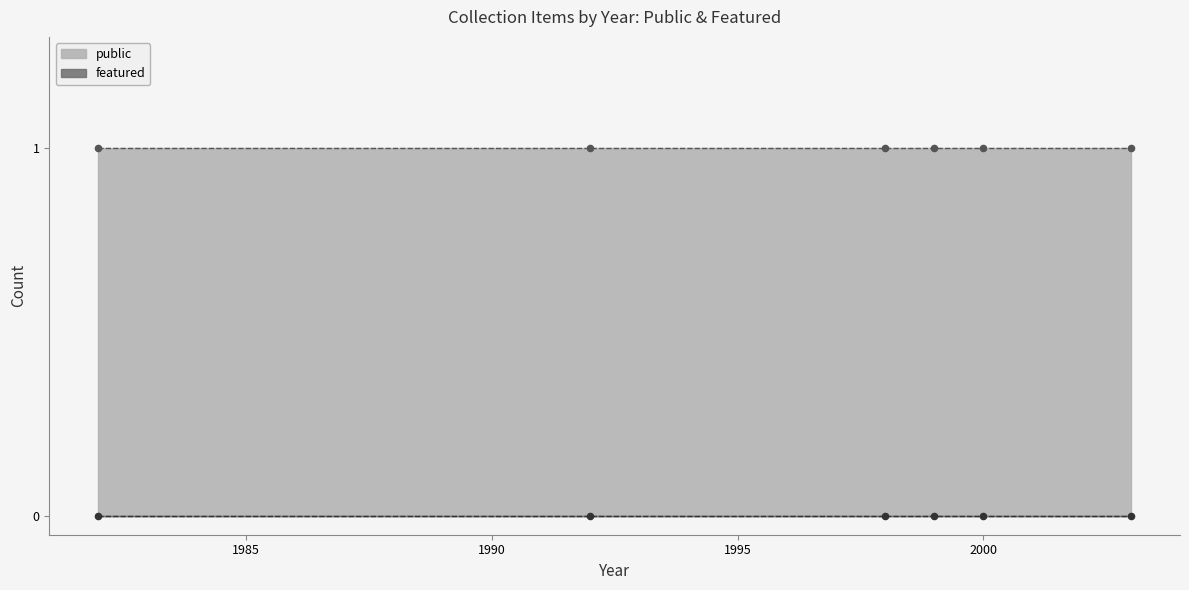

Which series has the largest total across all categories?

public